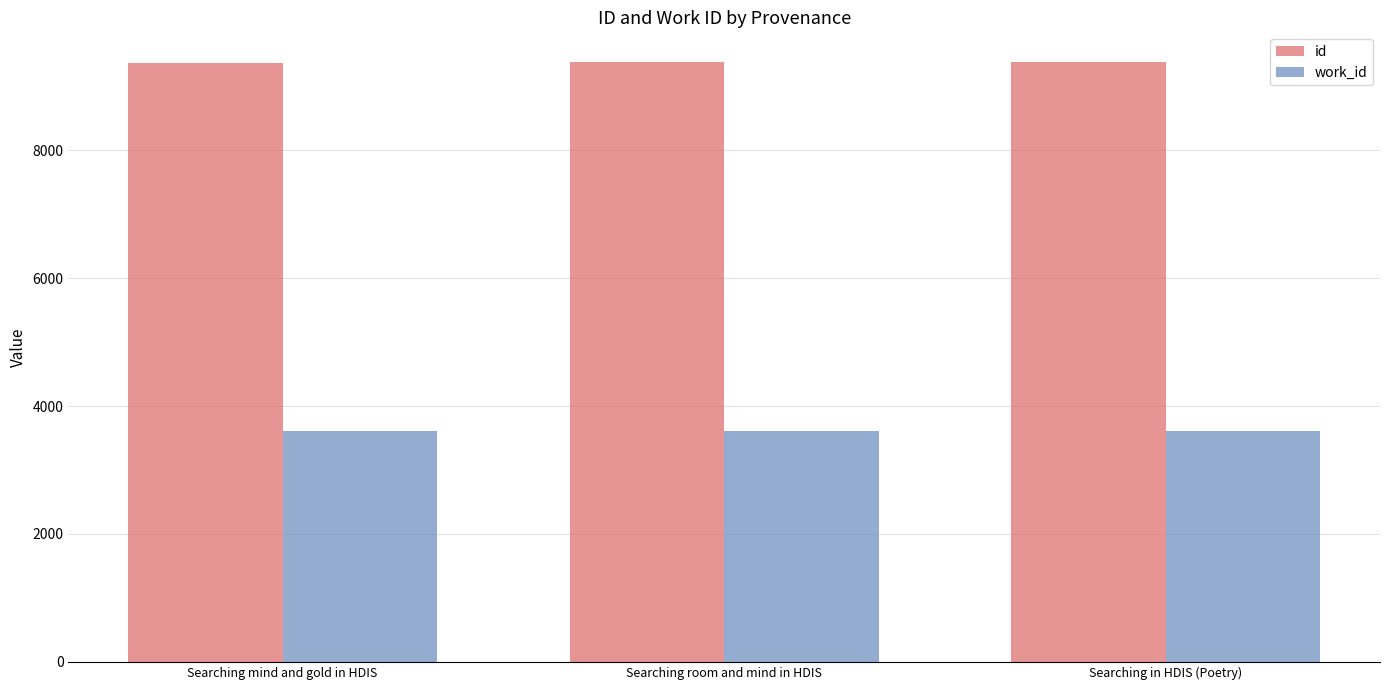

The value of work_id at Searching room and mind in HDIS is 2155. True or false?

False